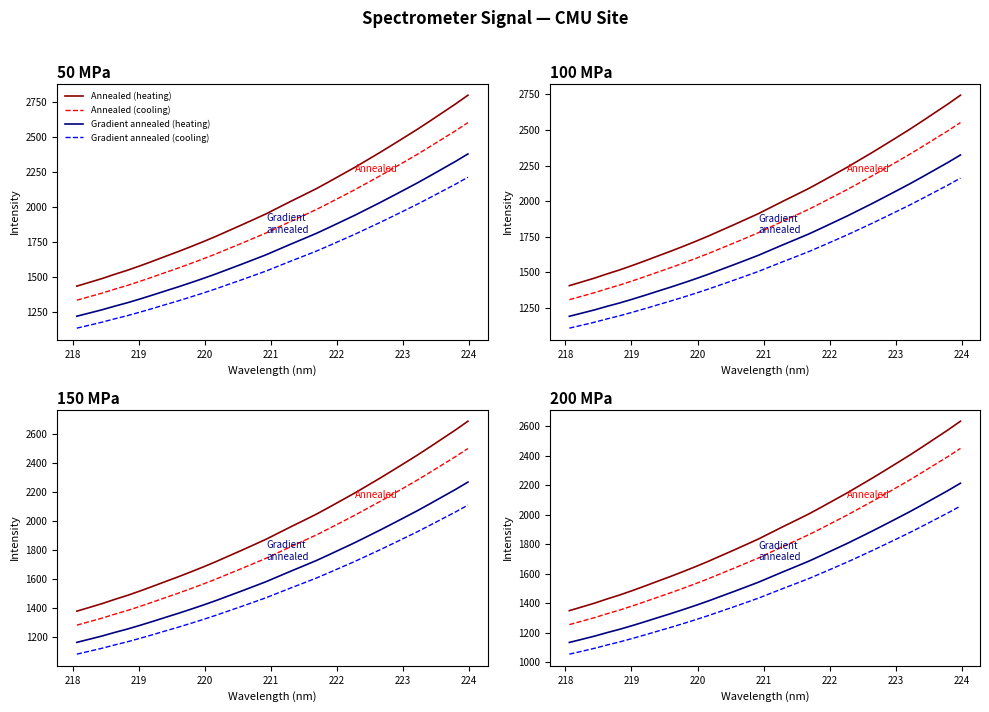

Rank the series by their average value, from lowest to highest.

Gradient annealed (cooling), Gradient annealed (heating), Annealed (cooling), Annealed (heating)